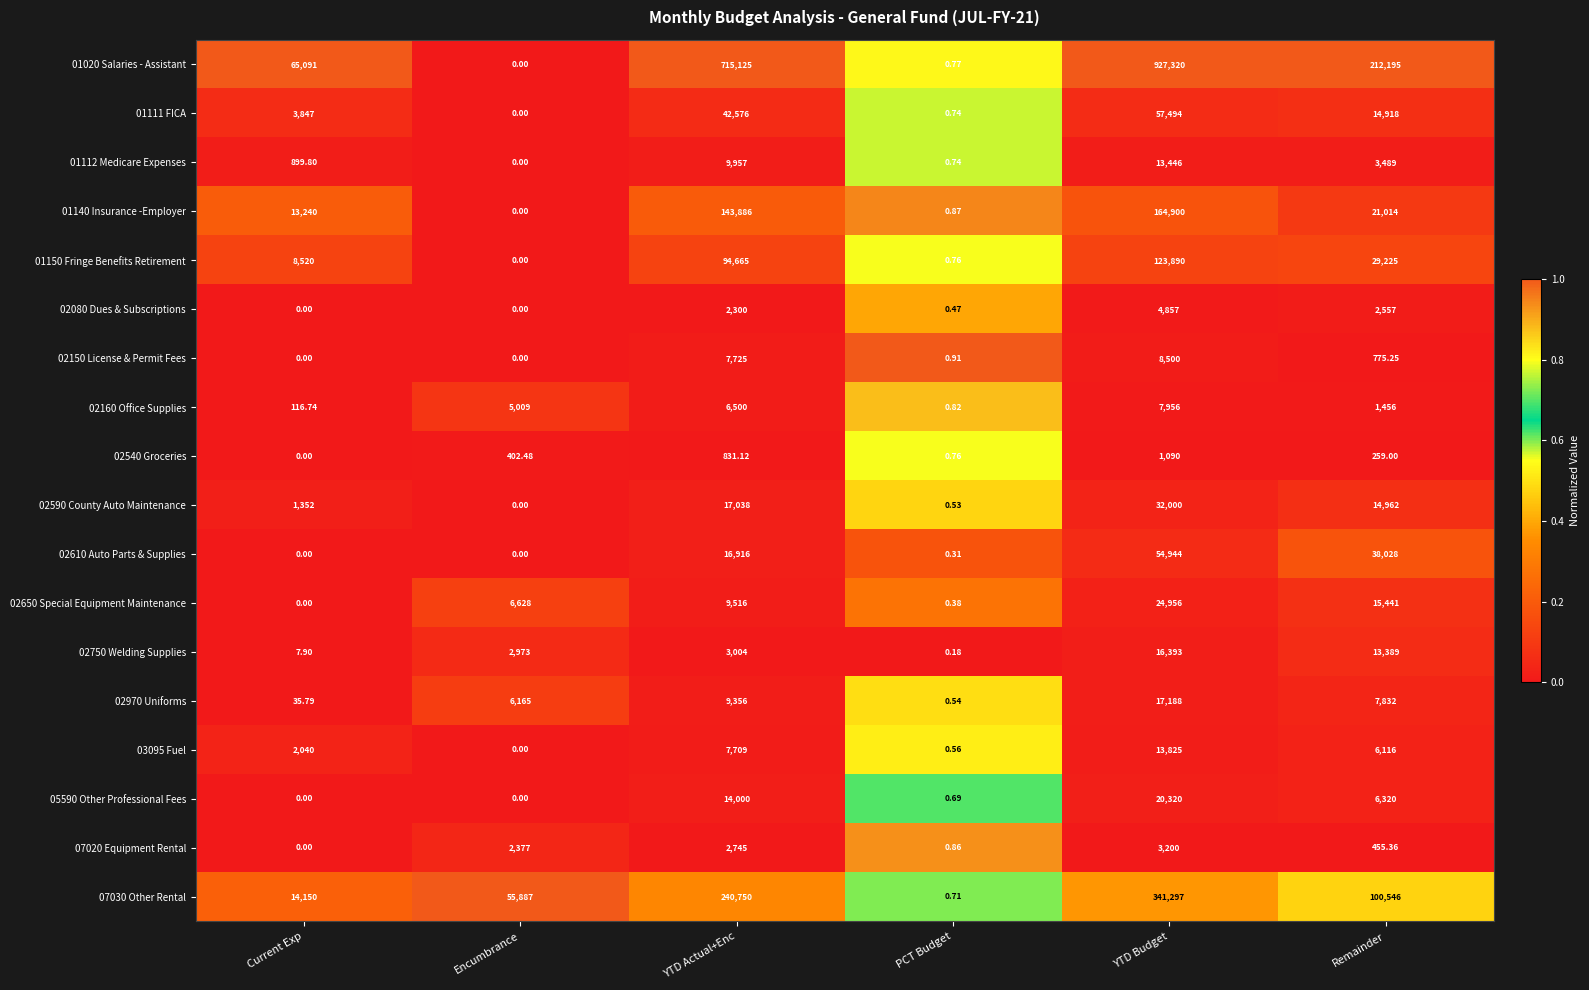

Which category has the highest value in the 07020 Equipment Rental series?

YTD Budget